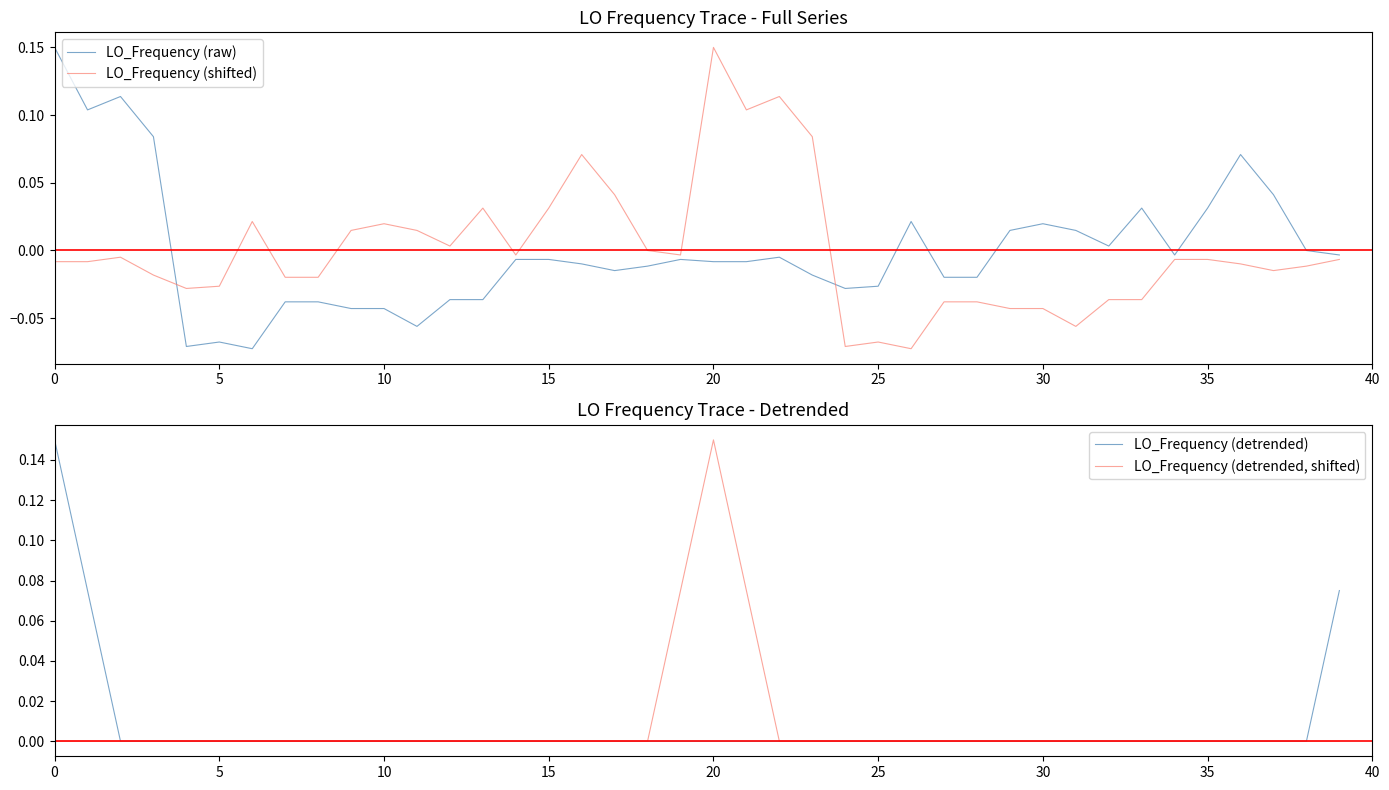

How many values in LO_Frequency (detrended, shifted) are below zero?

19